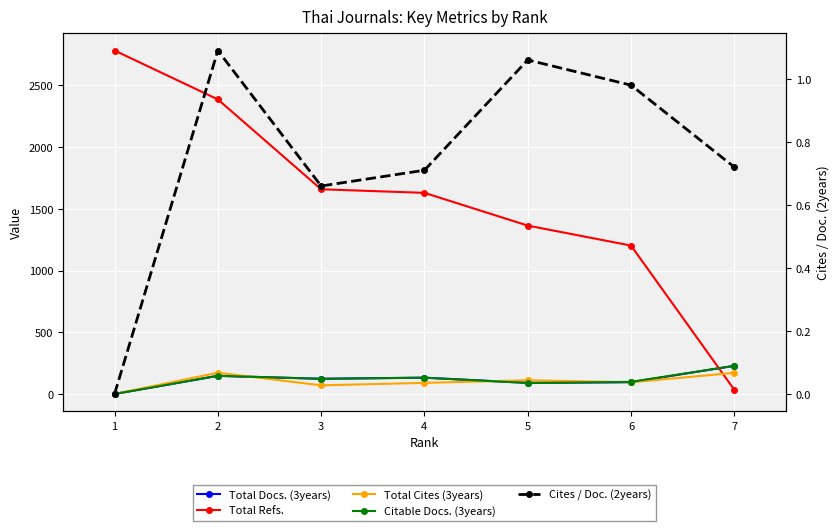

True or false: Total Refs. has more than 0 points higher than both neighbors.

False